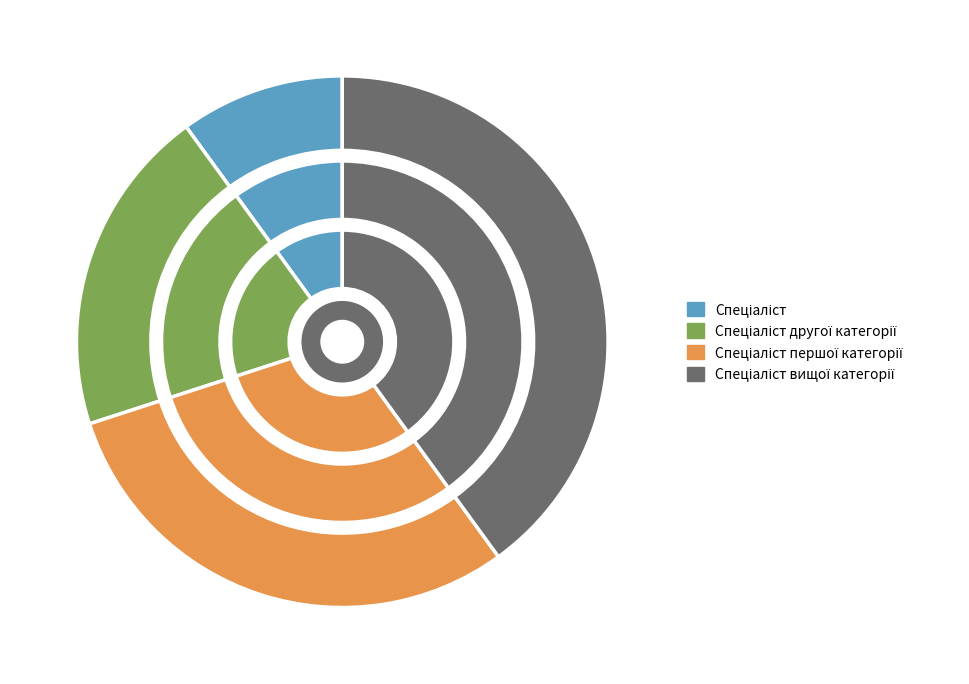

To the nearest percent, what percentage of the pie is Спеціаліст першої категорії?

30%